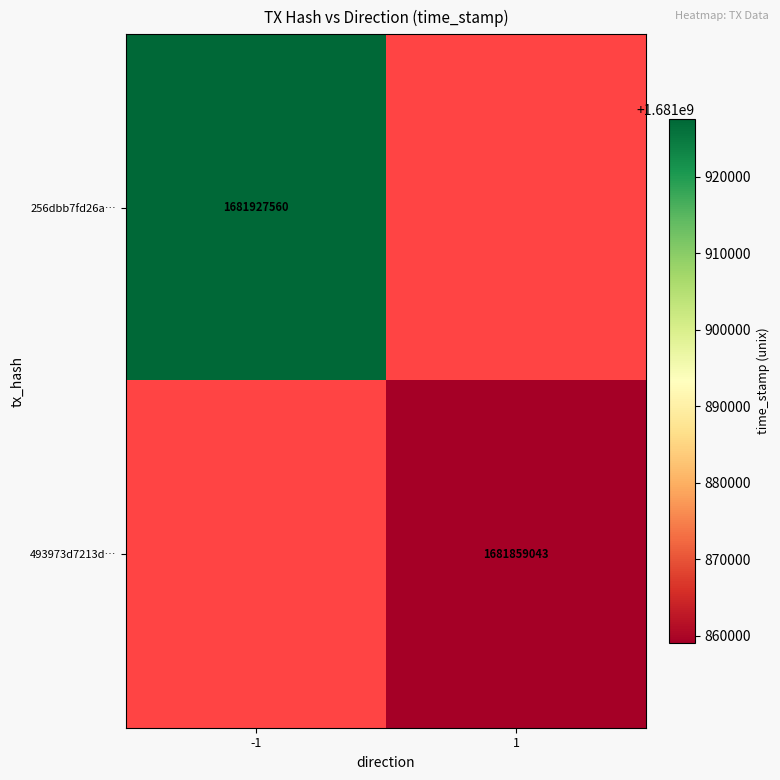

The value of 493973d7213d… at 1 is 1681859043. True or false?

True